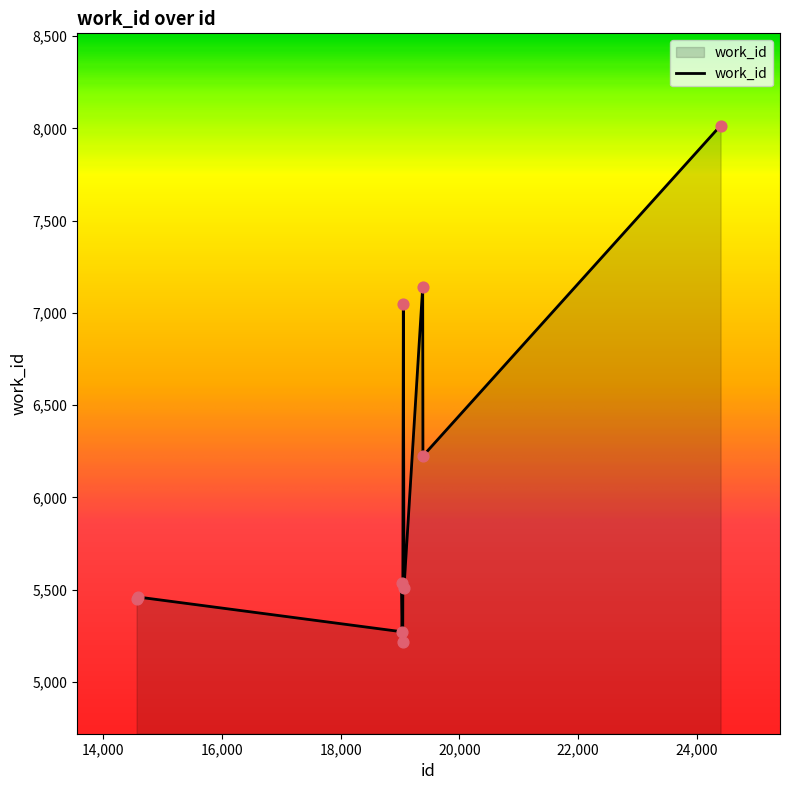

What is the greatest value displayed?

8016